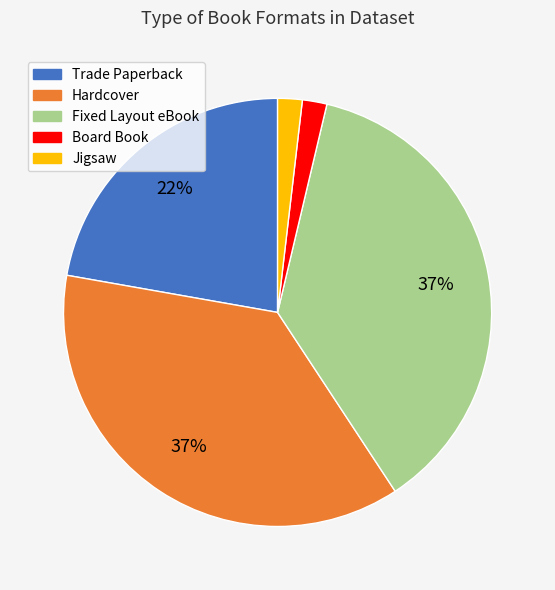

To the nearest percent, what is the combined percentage of Jigsaw and Trade Paperback?

24%